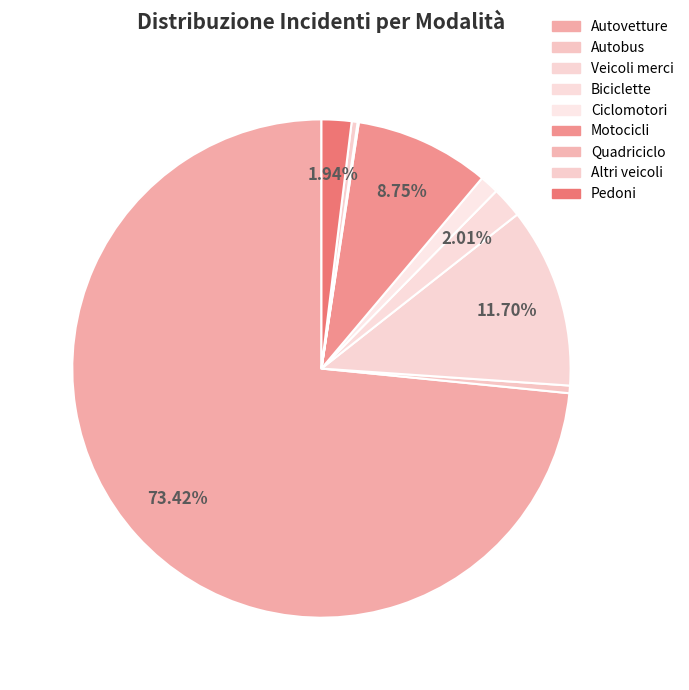

Count the number of slices in the pie.

9